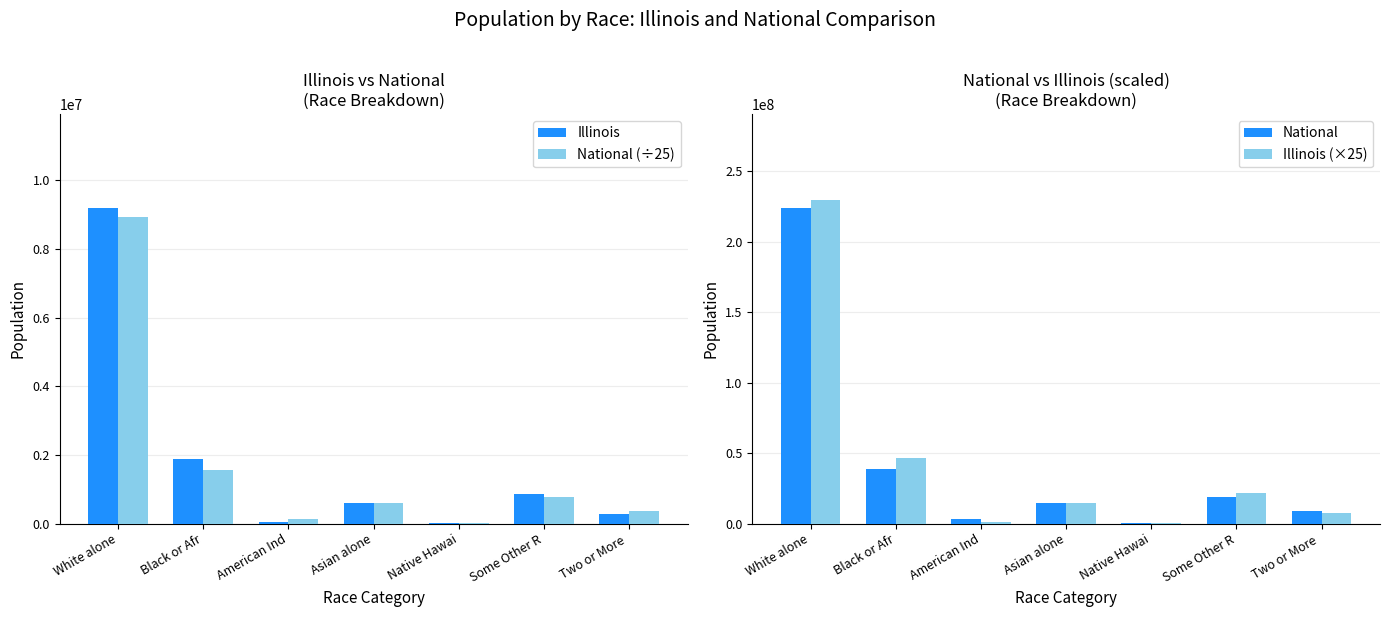

What position from the left is American Ind?

3